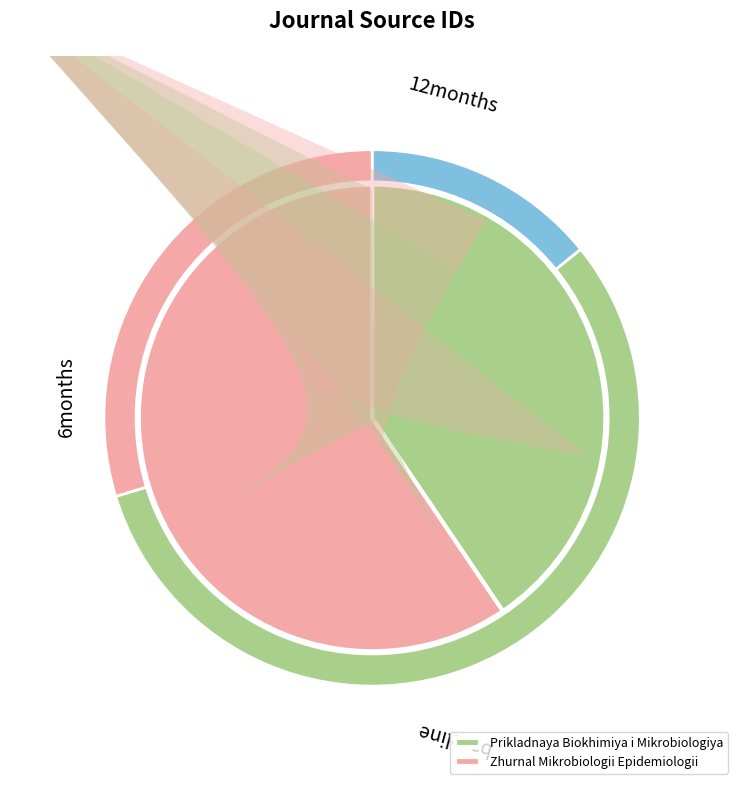

Rank the categories by value from highest to lowest.

Zhurnal Mikrobiologii Epidemiologii, Prikladnaya Biokhimiya i Mikrobiologiya